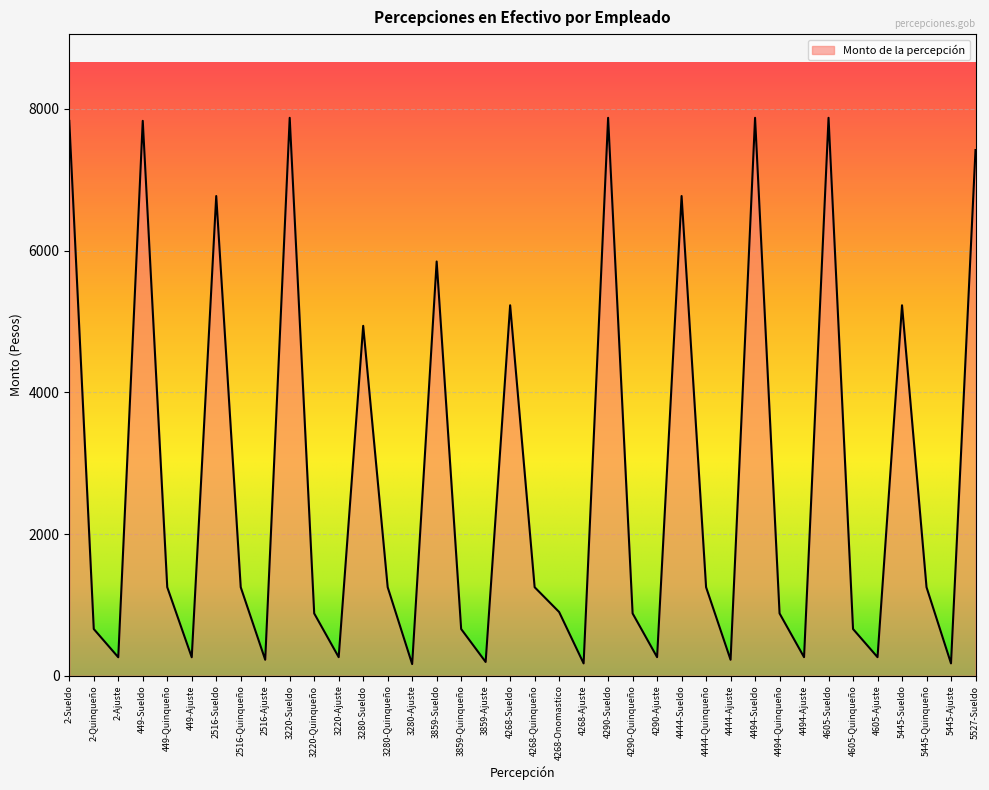

How many lines are shown in the chart?

1